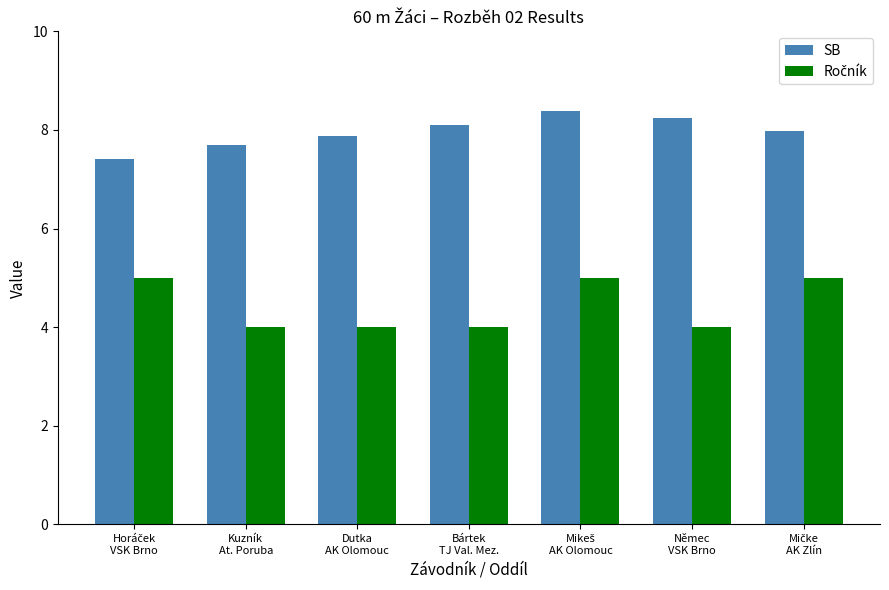

Which series has the largest total across all categories?

SB